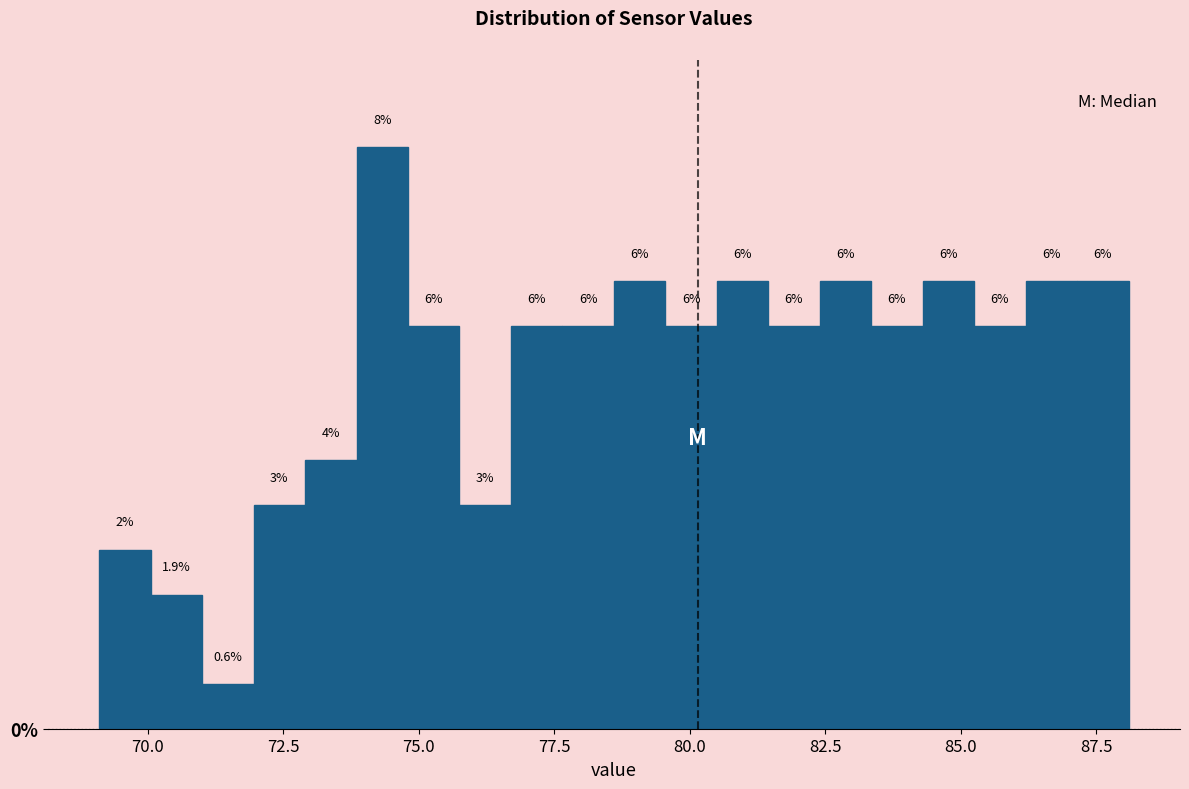

Around what value on the x-axis is the tallest bar? Give the approximate position of its centre, as read against the axis.

74.5